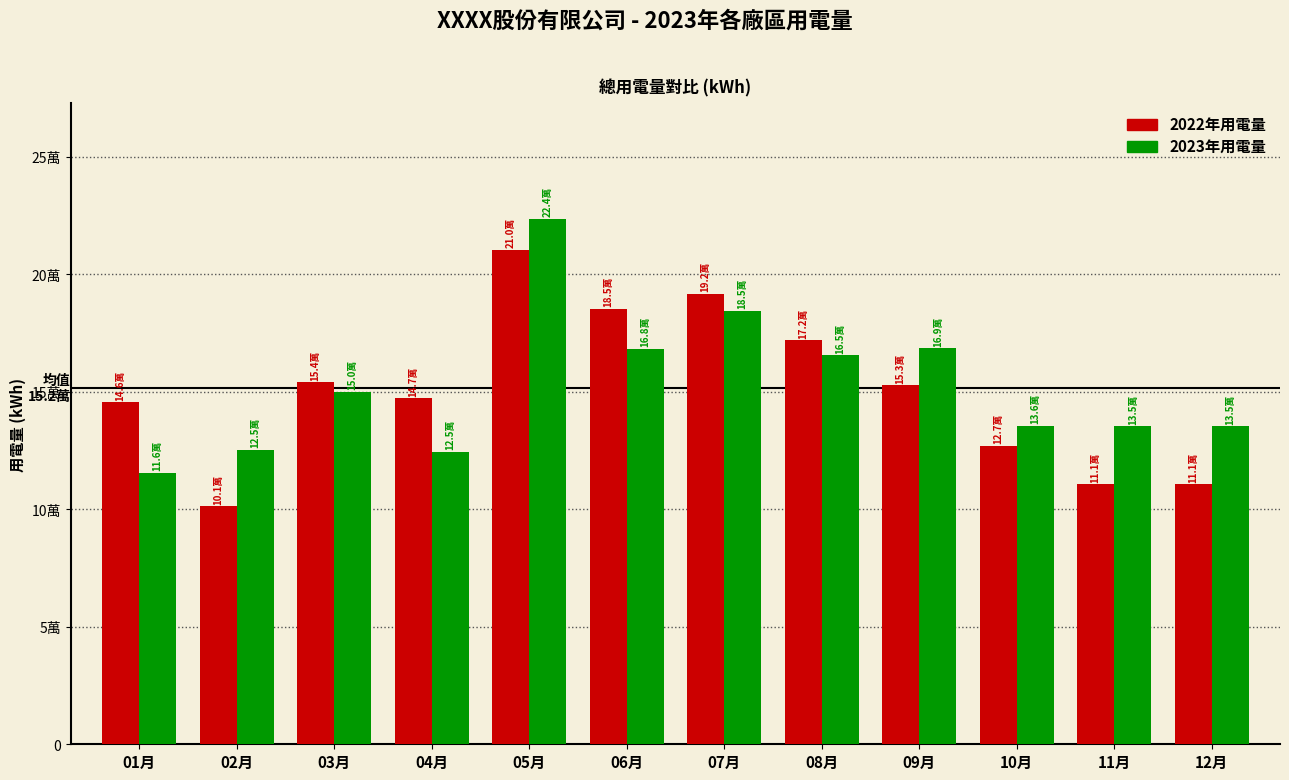

Does the chart contain any negative values?

No